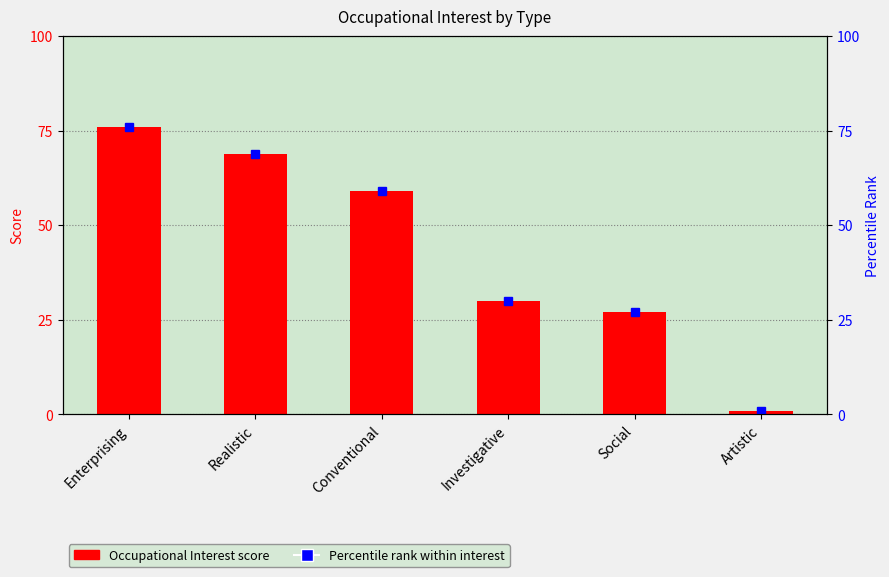

Where does the Occupational Interest series first go above 59?

Enterprising